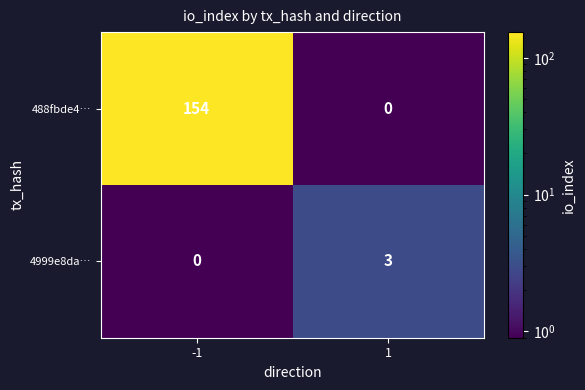

True or false: 4999e8da… has a value of 3 at 1.

True